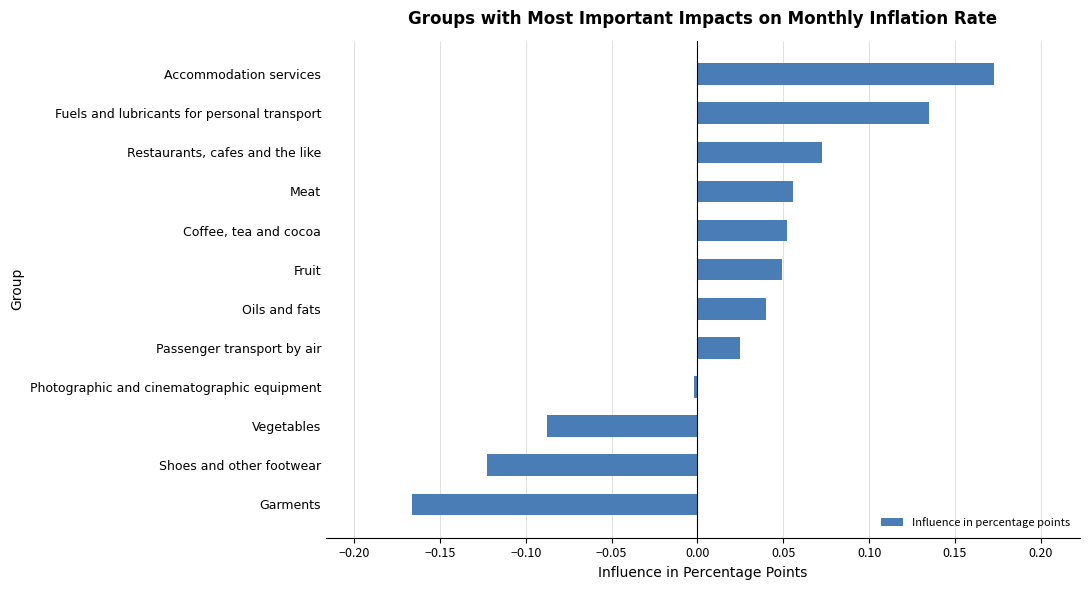

Rank the categories by value from highest to lowest.

Accommodation services, Fuels and lubricants for personal transport, Restaurants, cafes and the like, Meat, Coffee, tea and cocoa, Fruit, Oils and fats, Passenger transport by air, Photographic and cinematographic equipment, Vegetables, Shoes and other footwear, Garments